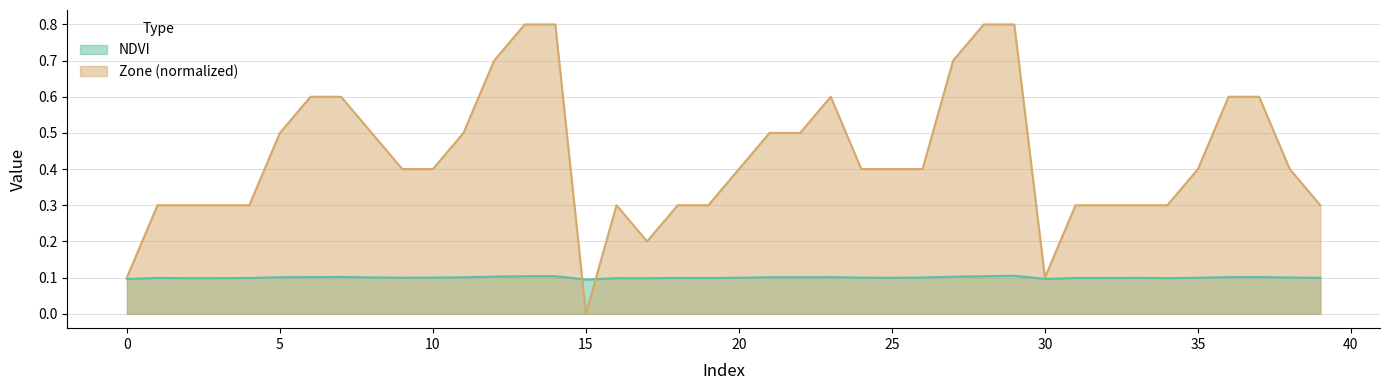

Which category has the lowest value across all series?

15